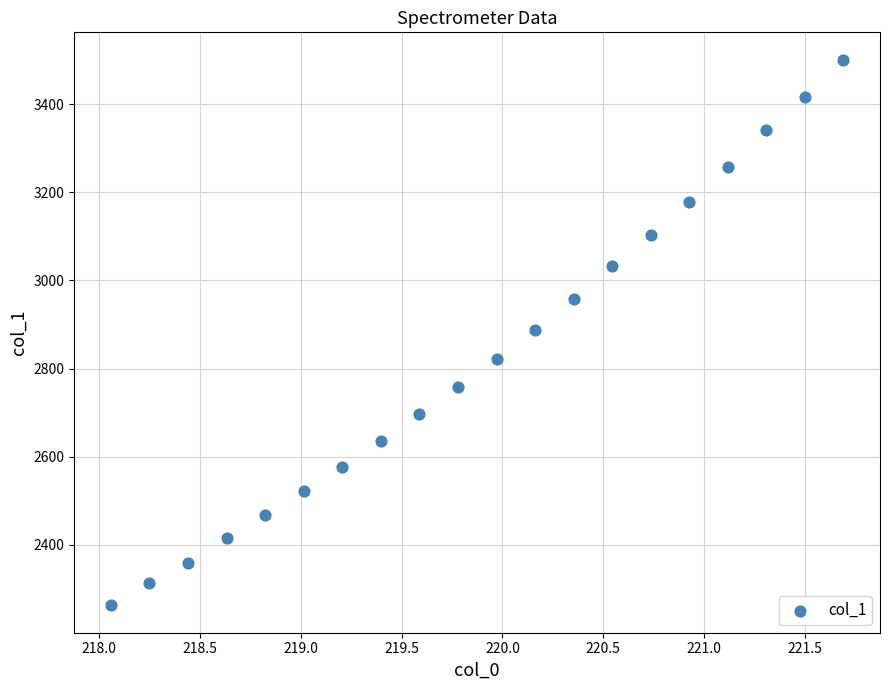

What is the range of Y values (max minus min)?

1238.4